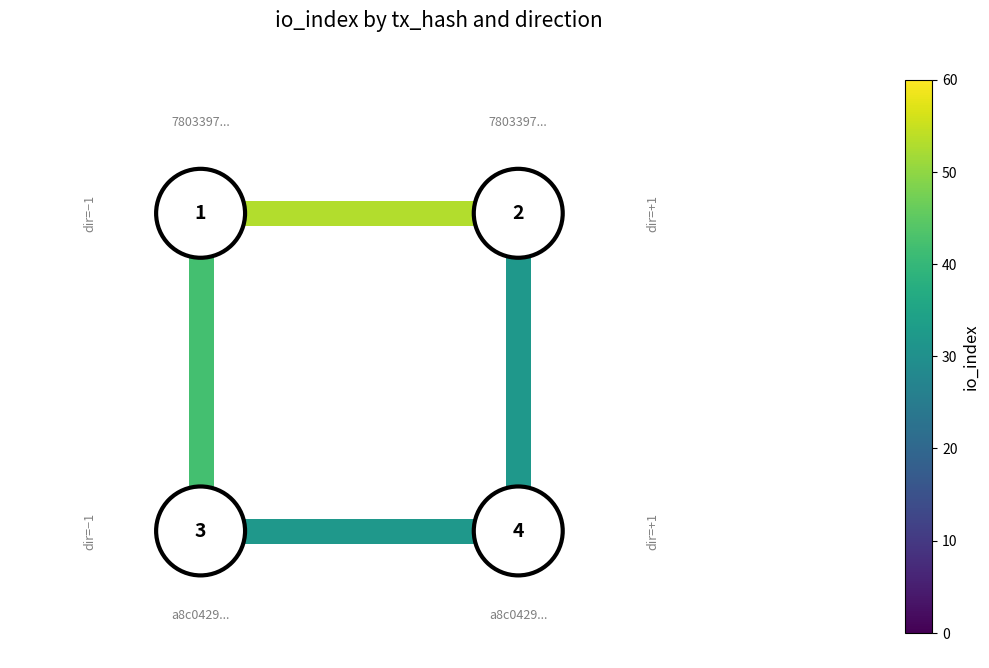

The value of io_index=53 at 3 is 1. True or false?

False